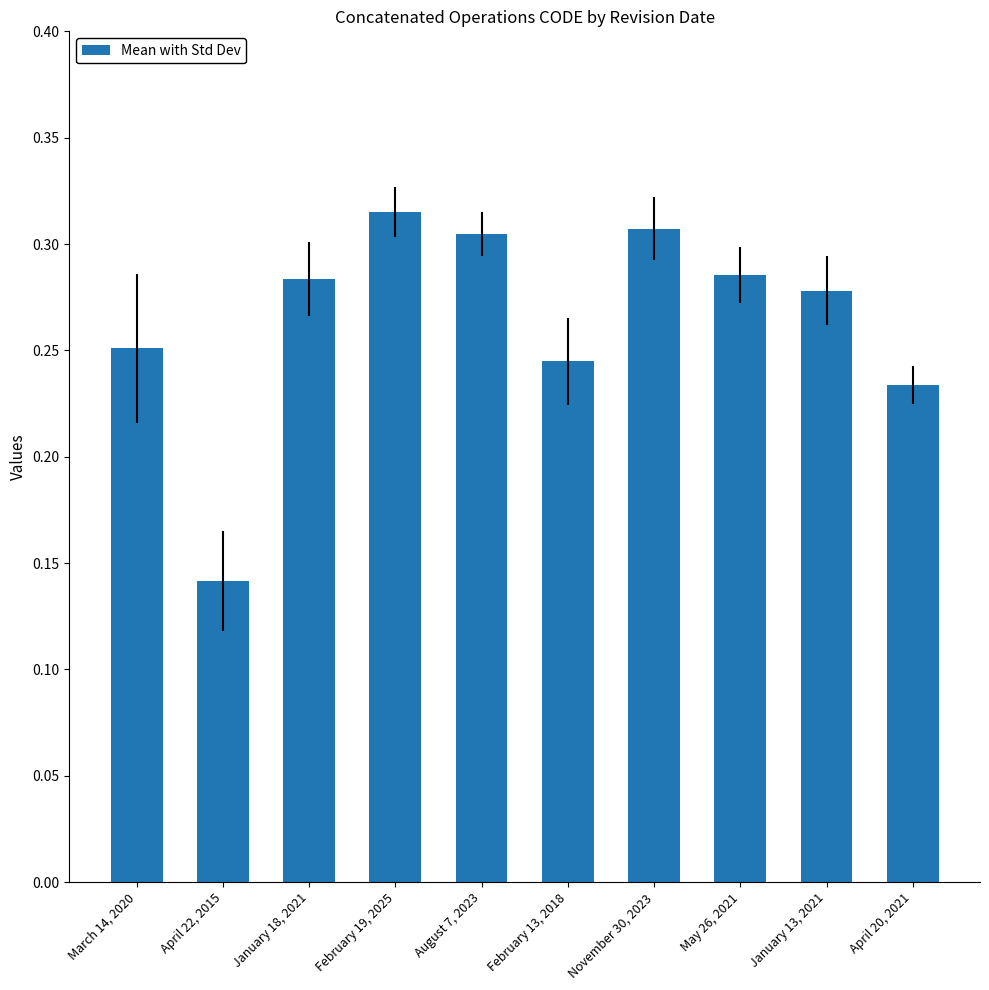

Where is the data nearest to the value 0?

April 22, 2015